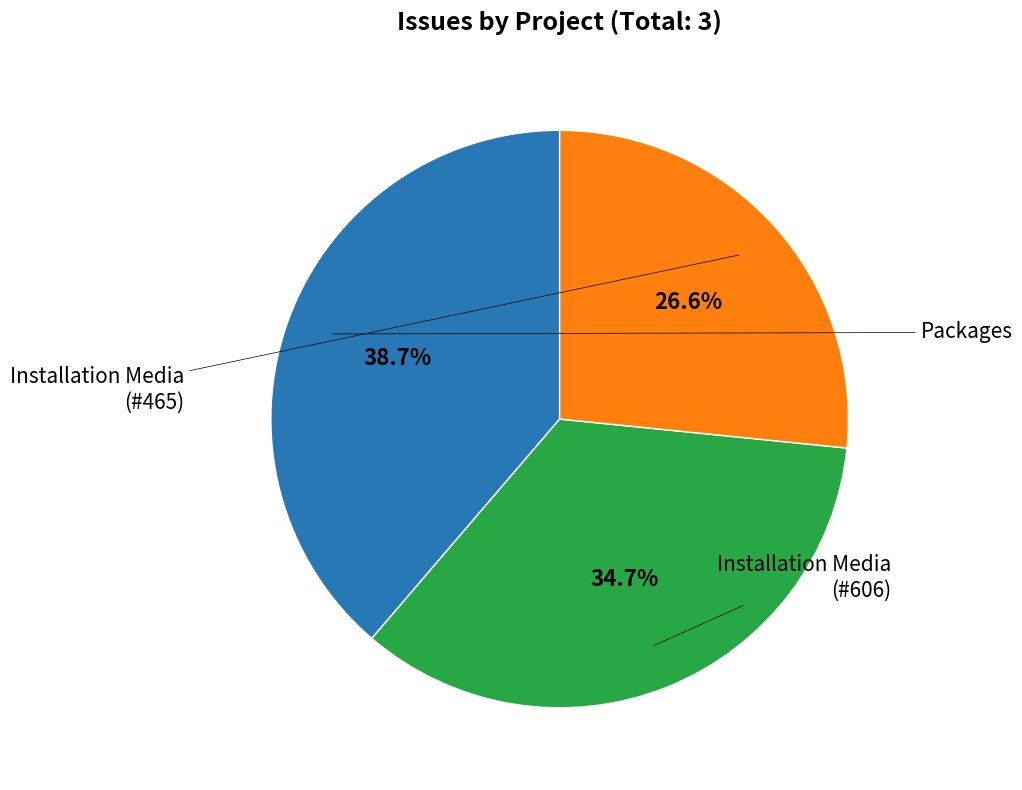

Is there a majority slice in this chart?

No